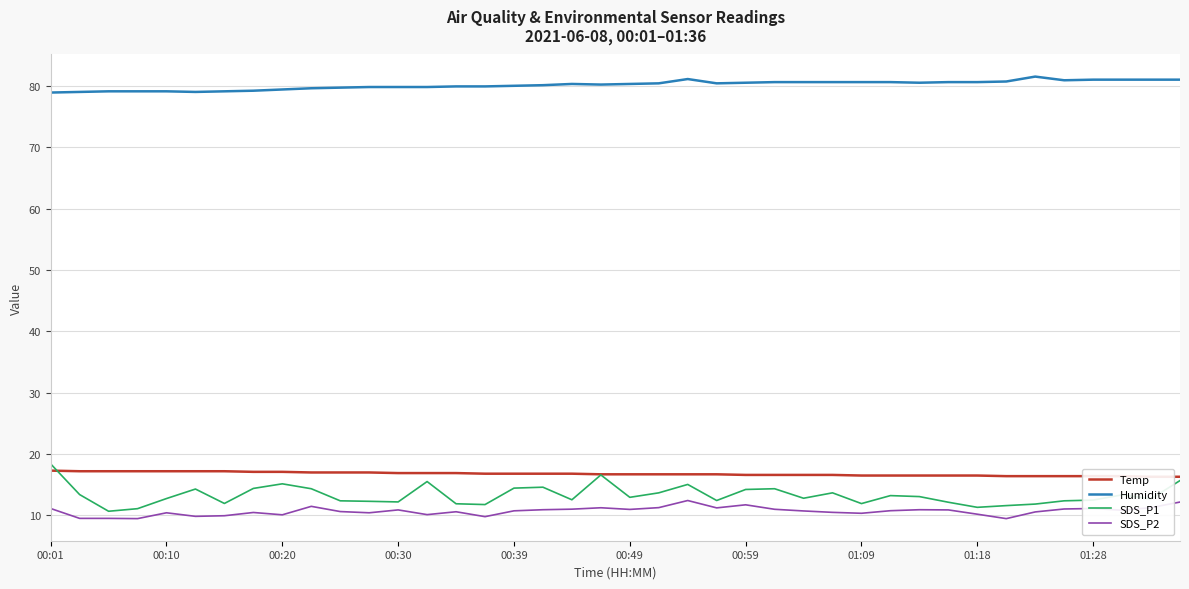

Which series has the largest total across all categories?

Humidity